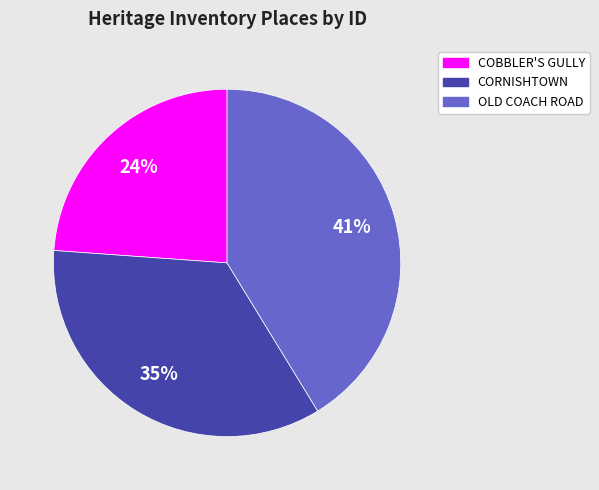

Is there any slice that represents more than half of the pie?

No